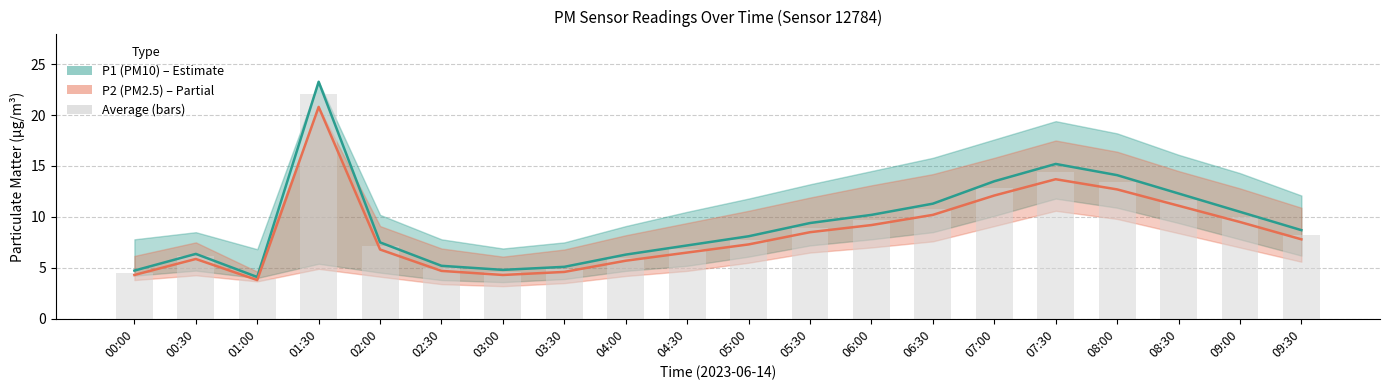

Which series has the largest range (max minus min)?

P1 (PM10)